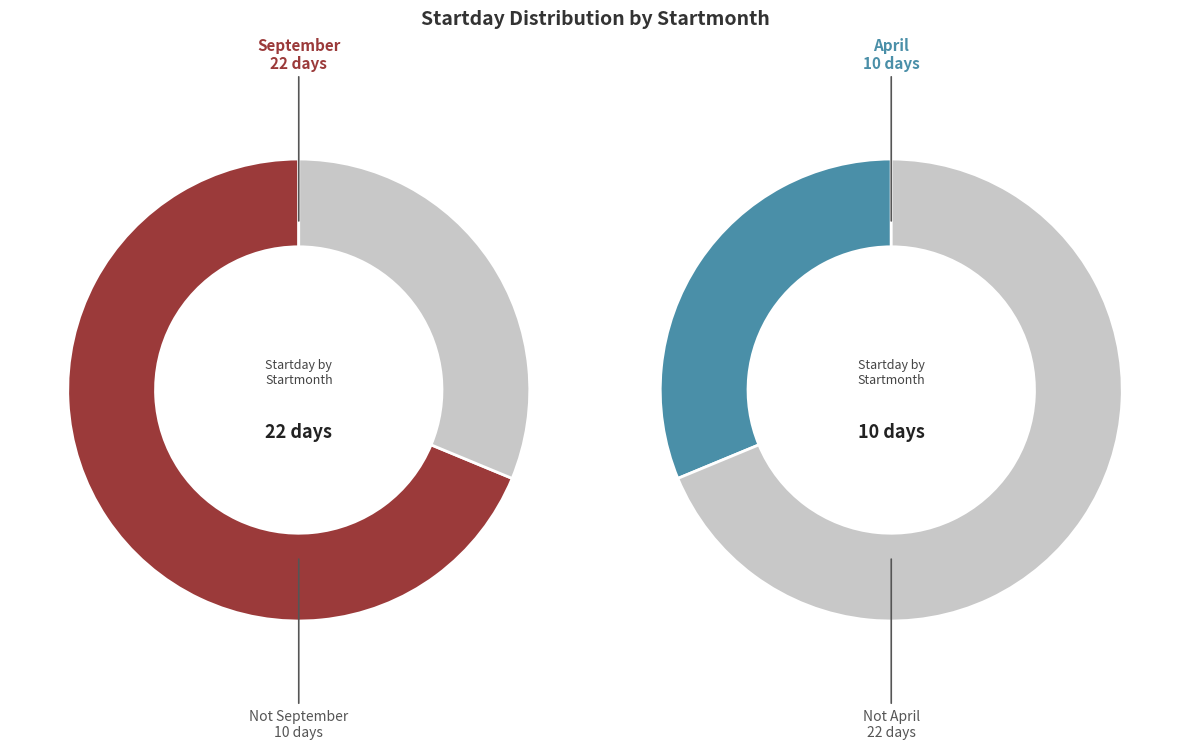

Does 04 represent more than half of the total?

No